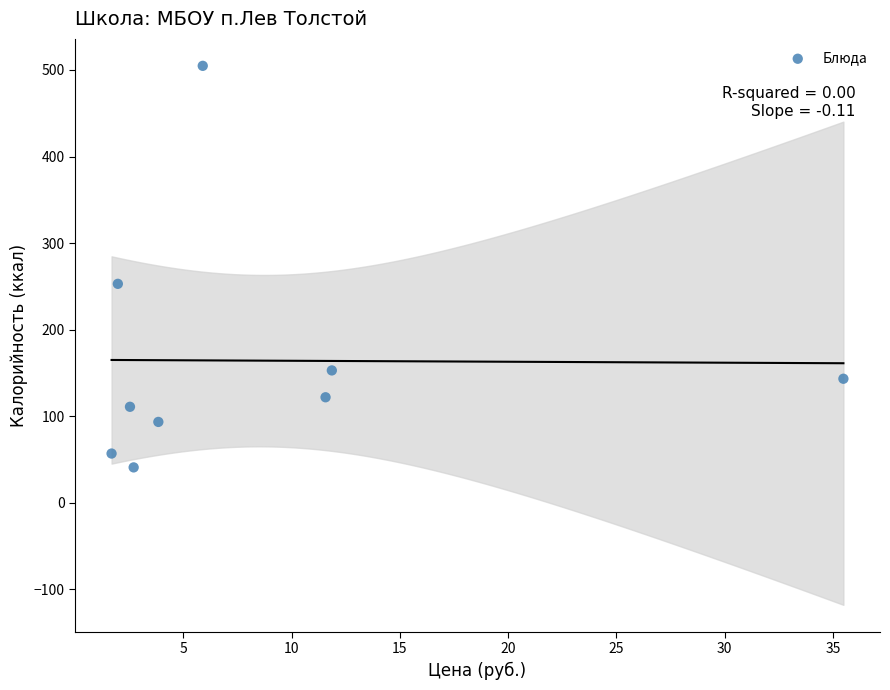

What Y value in the scatter plot is closest to 272?

253.0